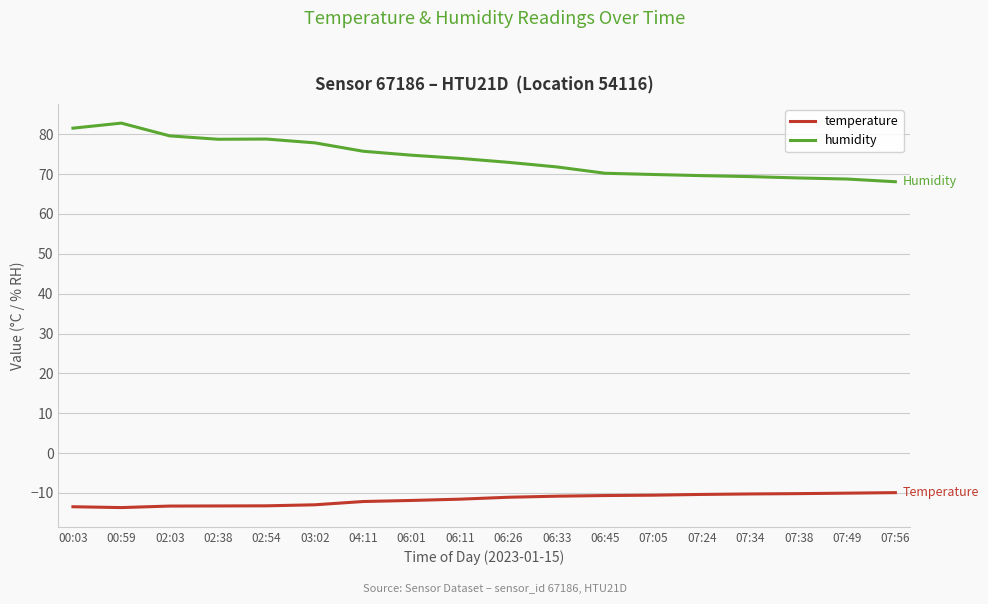

True or false: temperature and humidity cross at least once.

False